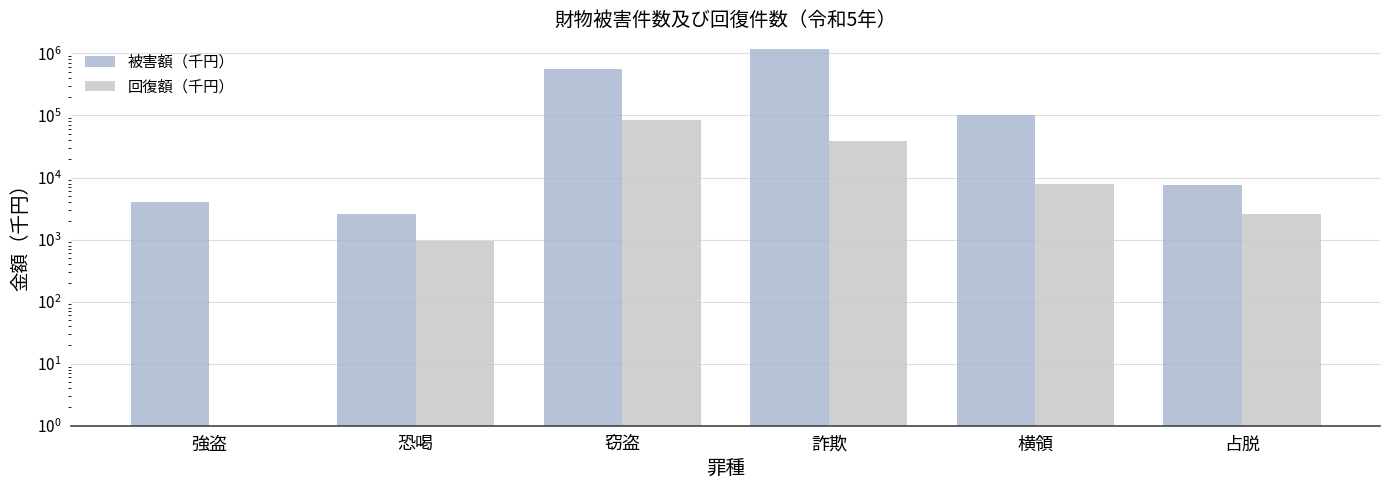

What position from the left is 詐欺?

4